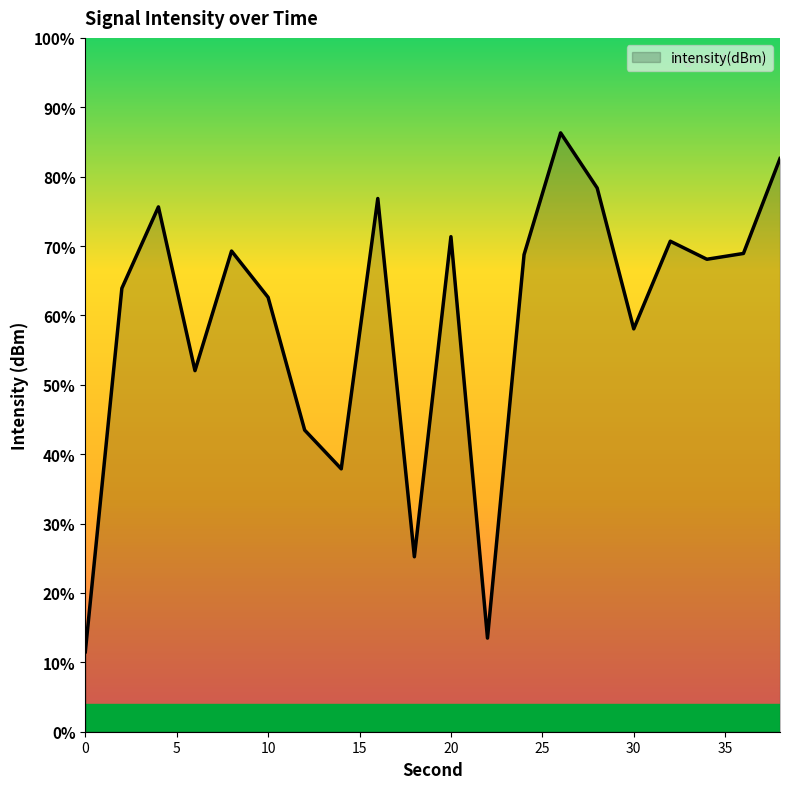

List the labels in order of value, smallest first.

0, 22, 18, 14, 12, 6, 30, 10, 2, 34, 24, 36, 8, 32, 20, 4, 16, 28, 38, 26